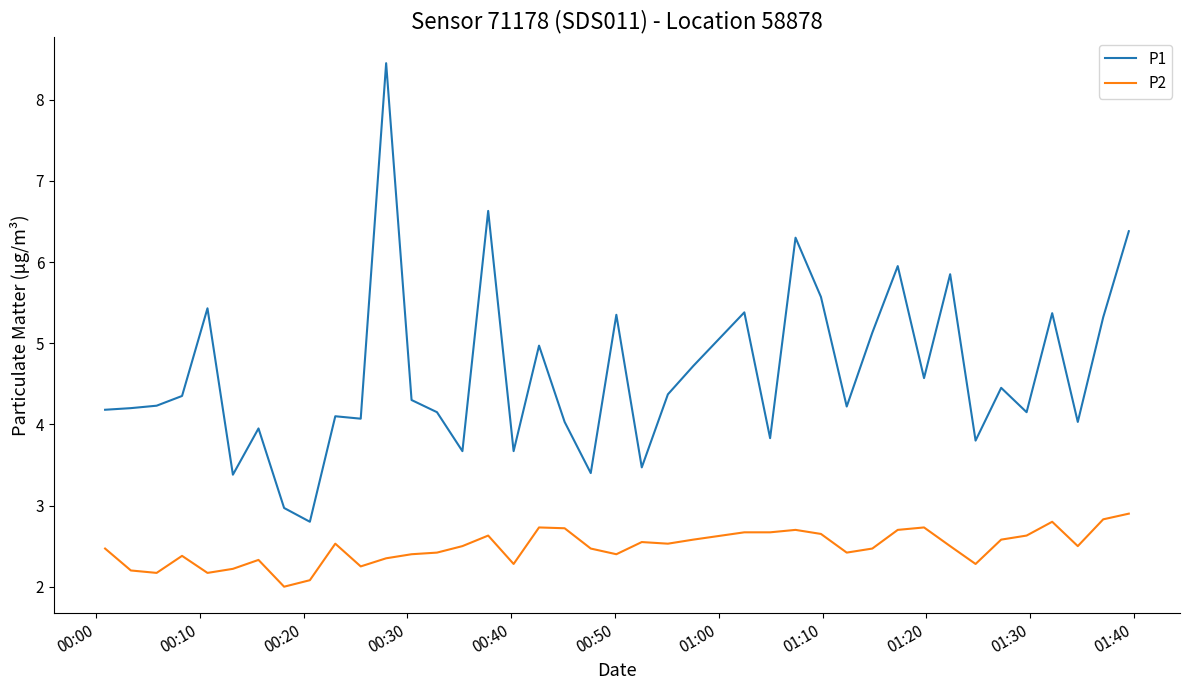

Rank the series by their maximum value, from lowest to highest.

P2, P1